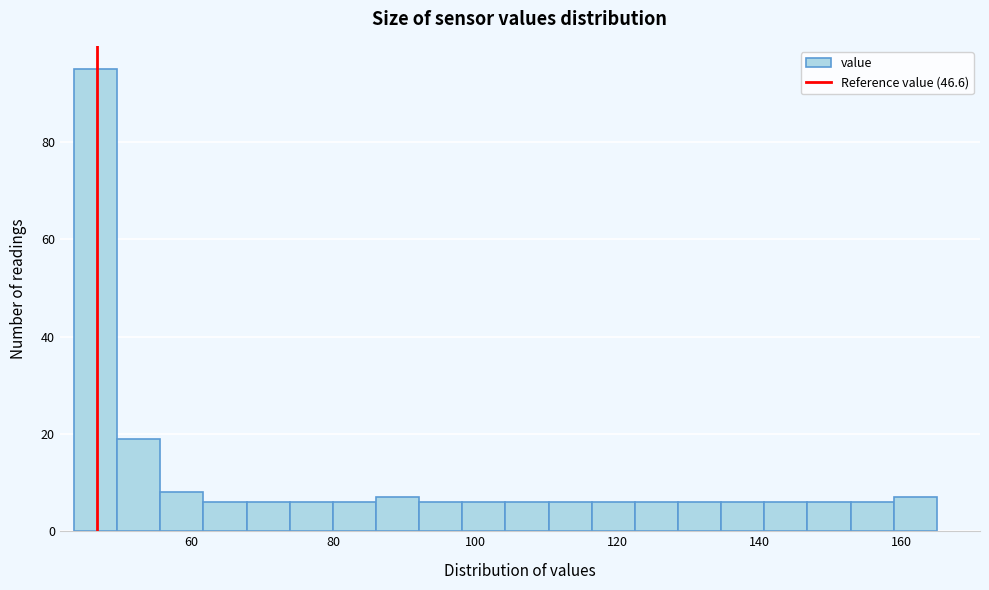

Read against the x-axis, roughly where is the centre of the tallest bar?

46